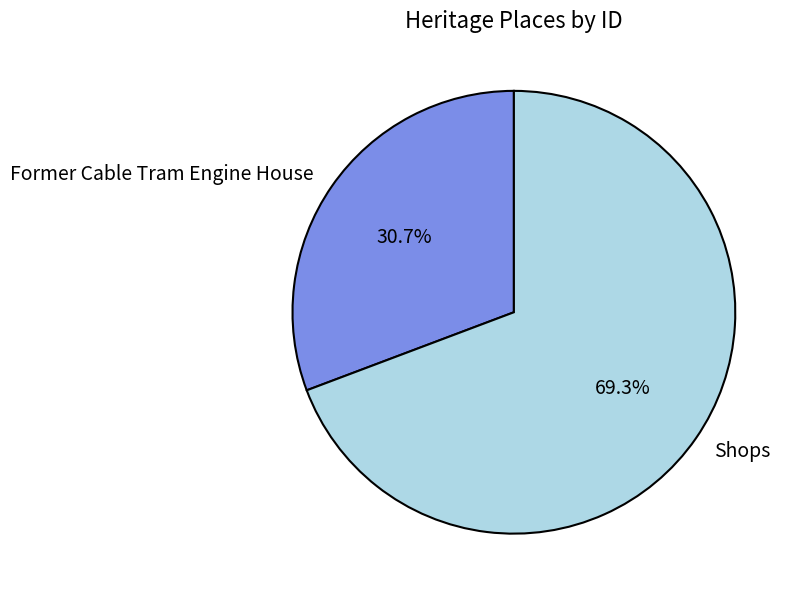

To the nearest percent, what is the average slice percentage?

50%